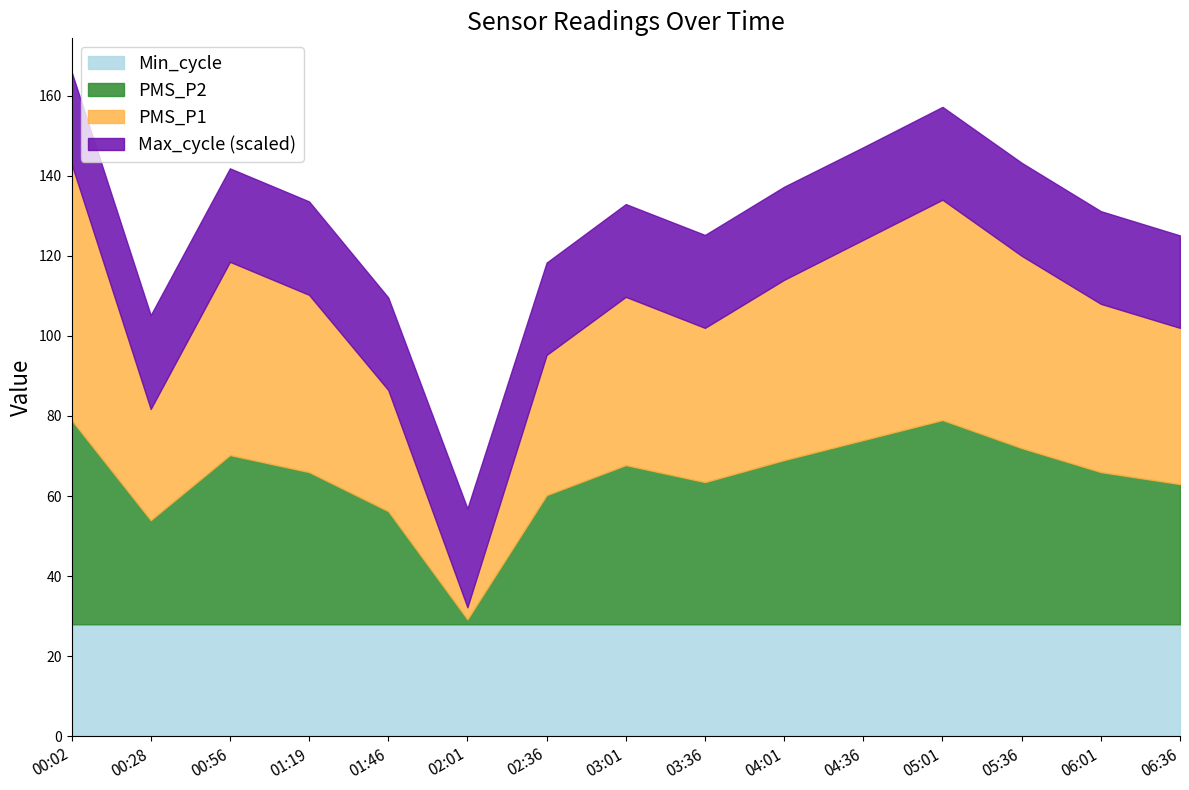

Read the PMS_P1 value at 05:01.

55.0